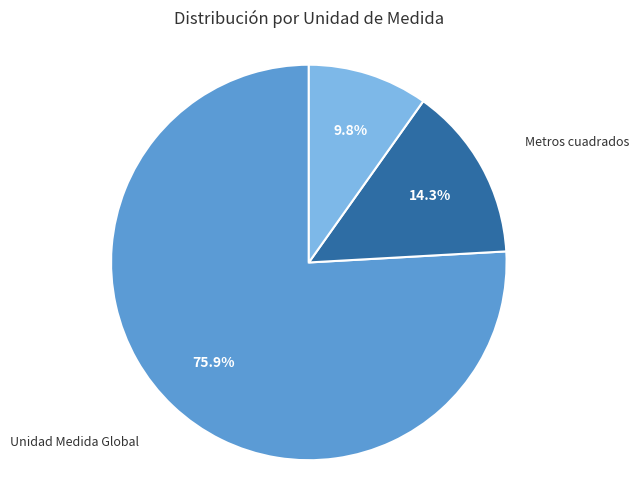

Is there a majority slice in this chart?

Yes